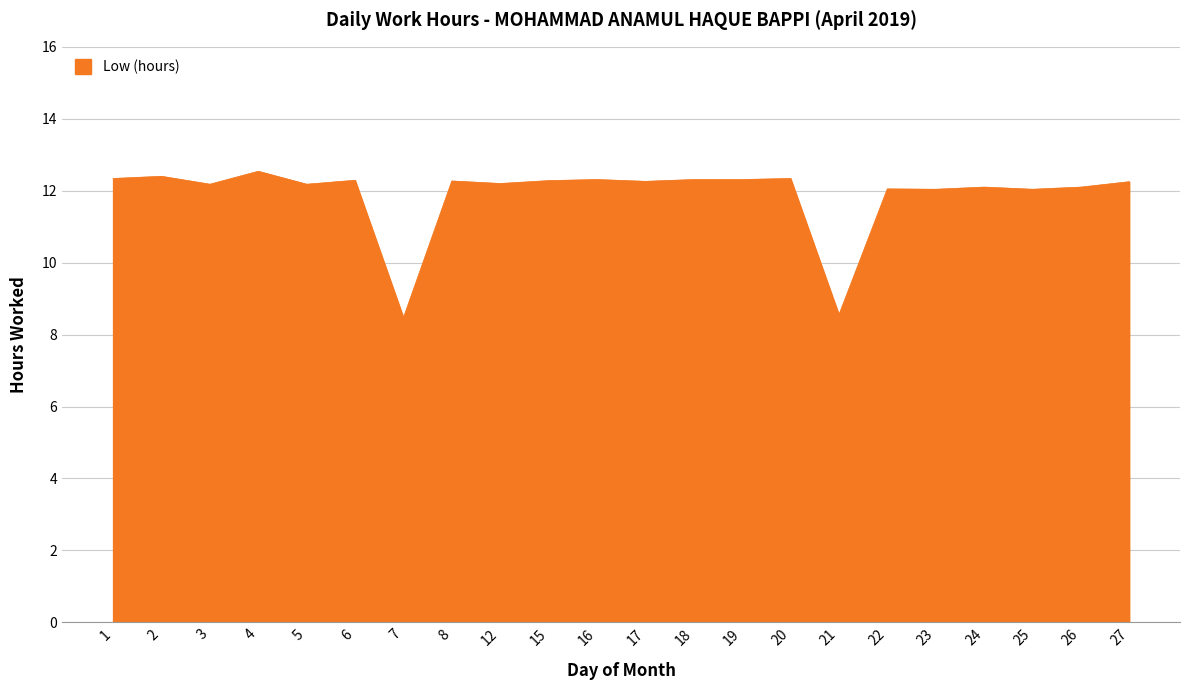

Approximately how many times larger is the value at 12 compared to 19?

1.0